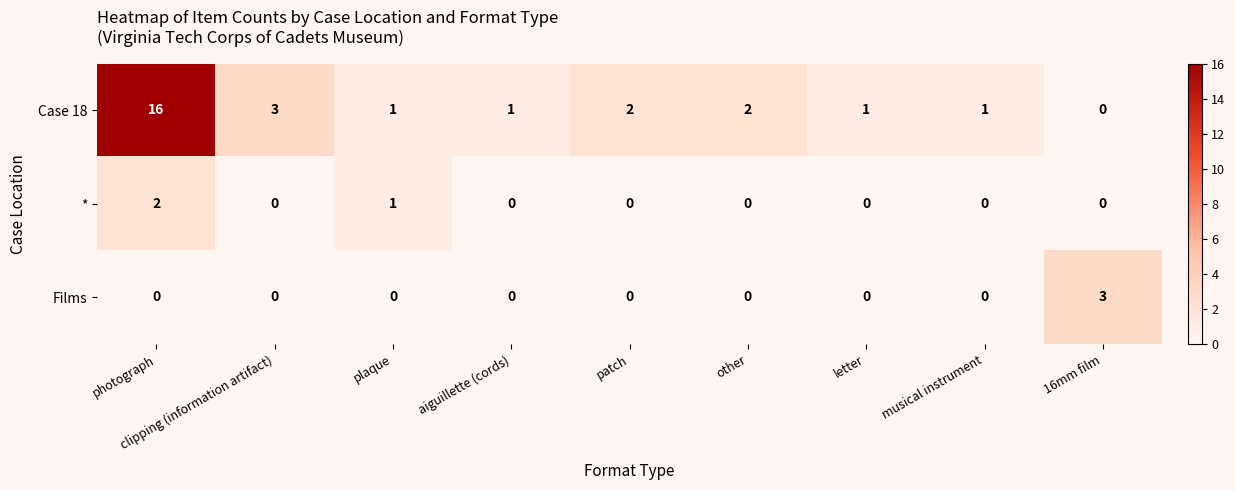

At which category is the sum across all series the highest?

photograph